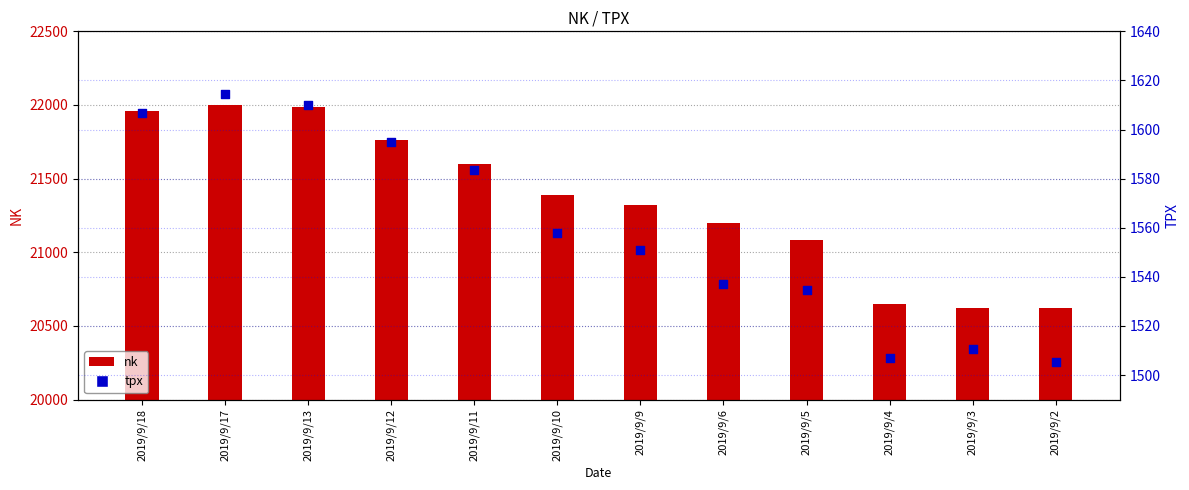

Which series reaches the minimum Y coordinate?

tpx